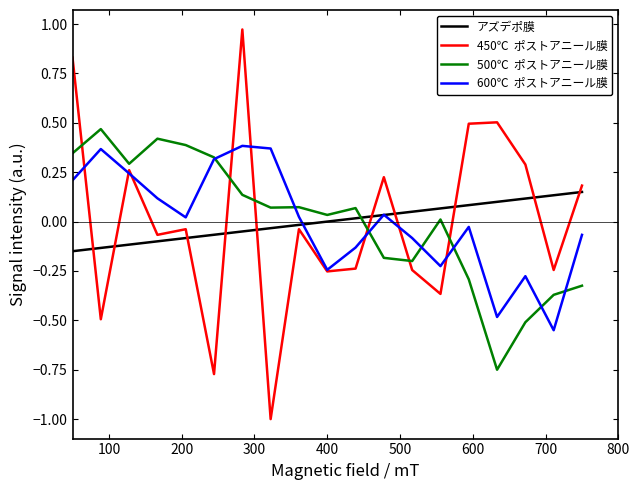

What is the minimum value shown in the chart?

-1.0